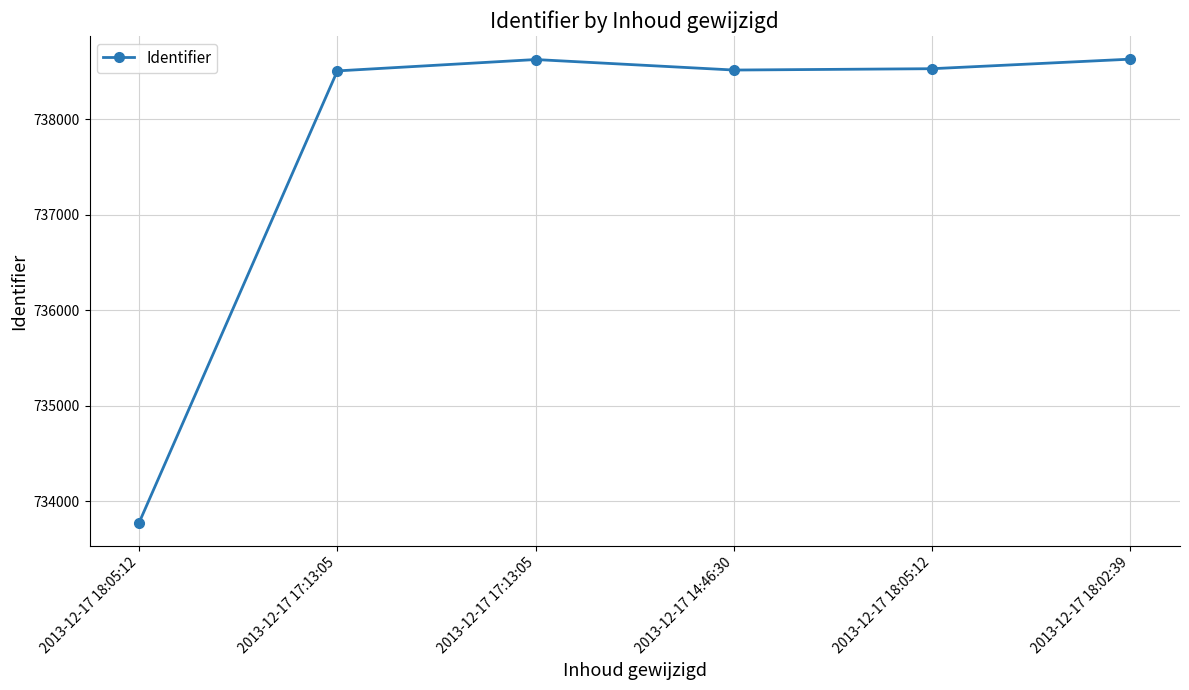

How many data points are less than 738530?

3